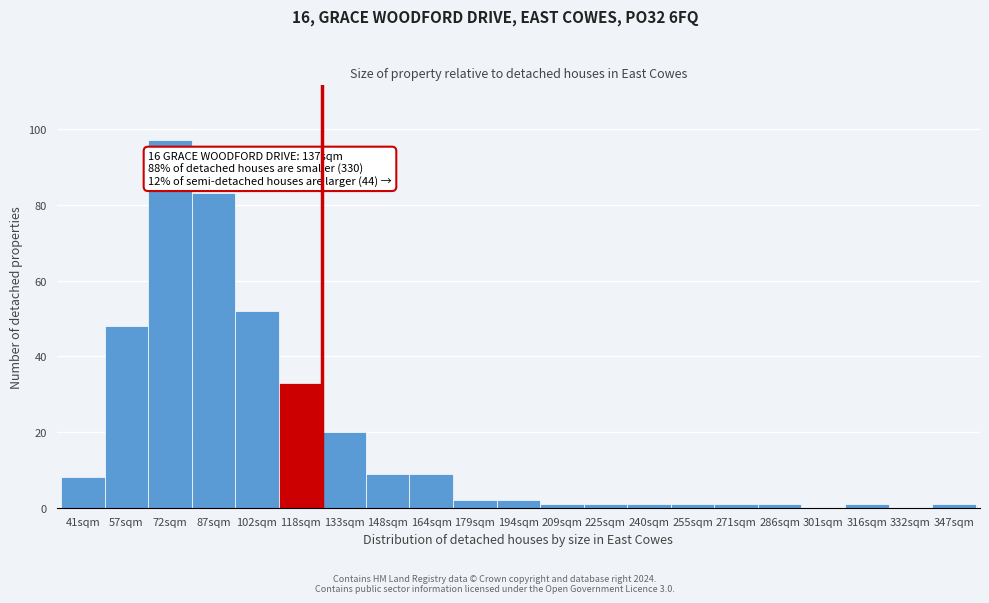

Reading left to right, list all the values displayed in this chart.

41sqm=8	57sqm=48	72sqm=97	87sqm=83	102sqm=52	118sqm=33	133sqm=20	148sqm=9	164sqm=9	179sqm=2	194sqm=2	209sqm=1	225sqm=1	240sqm=1	255sqm=1	271sqm=1	286sqm=1	301sqm=0	316sqm=1	332sqm=0	347sqm=1